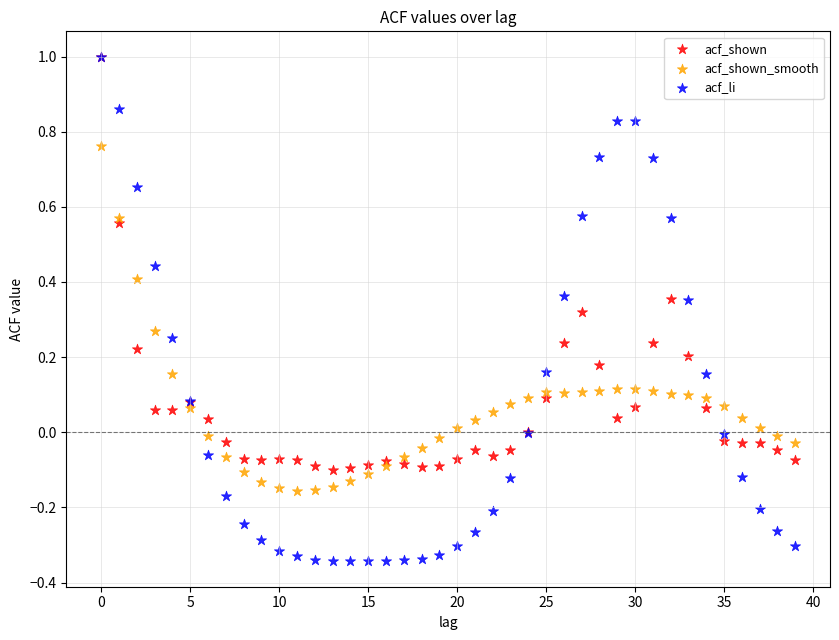

What are all the series names shown in the legend?

acf_shown, acf_shown_smooth, acf_li